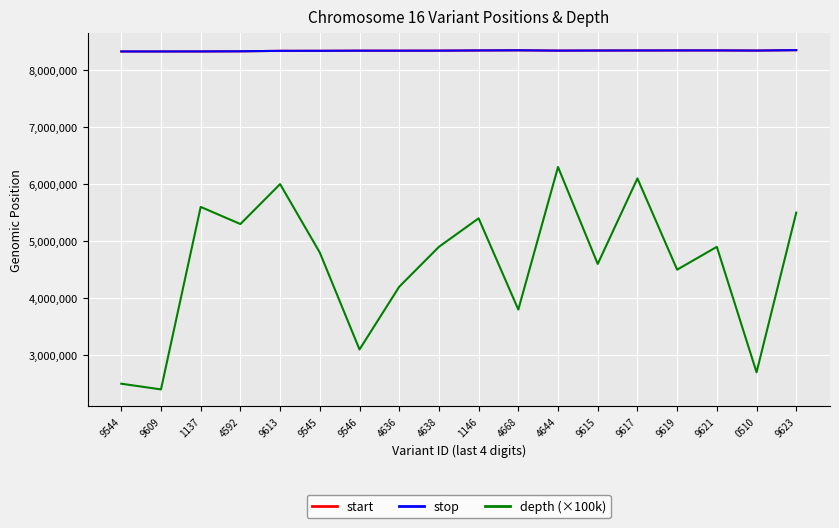

At which label does depth (×100k) first exceed 4900000?

1137